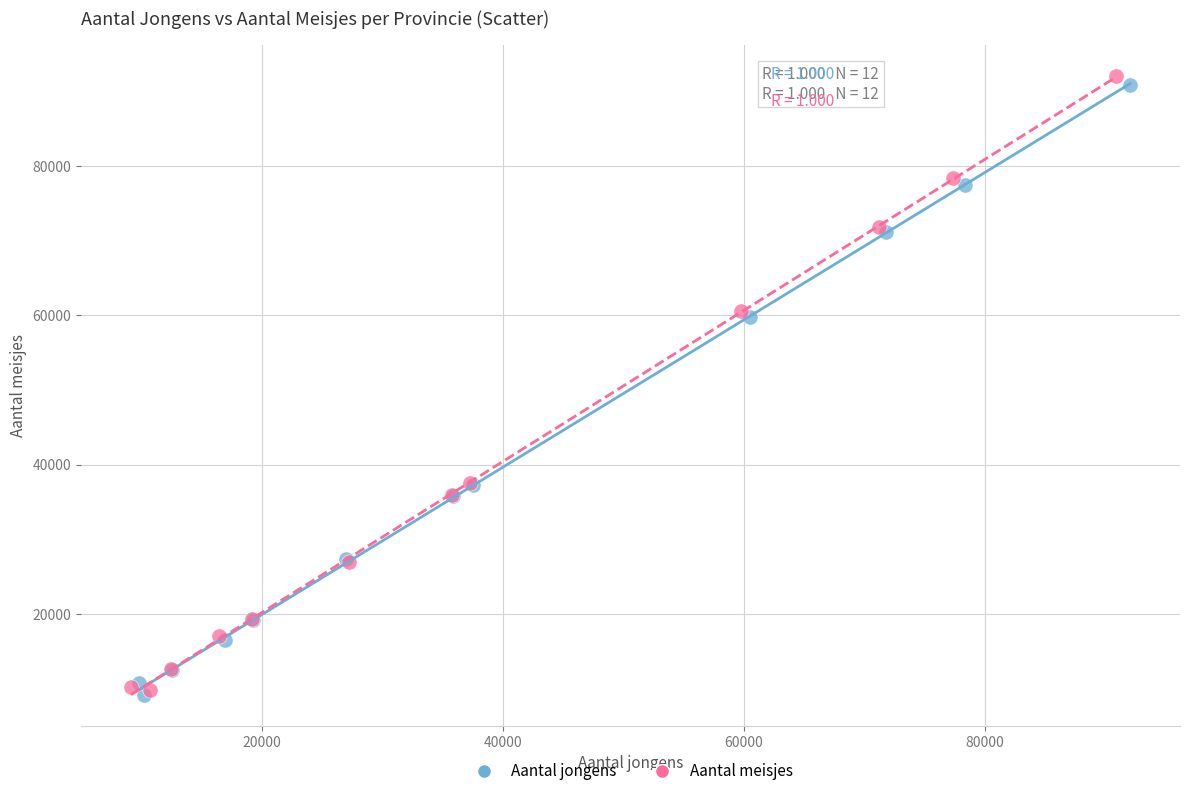

Which series contains the highest Y value?

Aantal meisjes